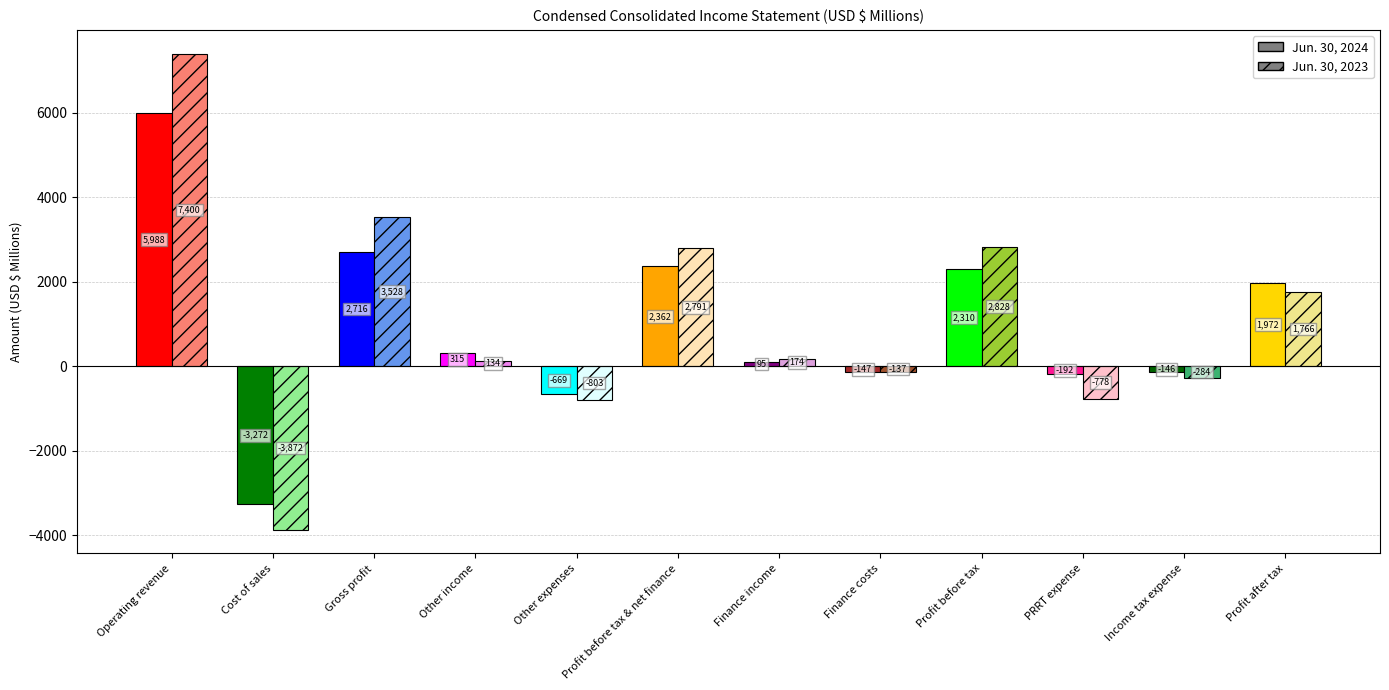

What is the lowest value of the Jun. 30, 2024 series?

-3272